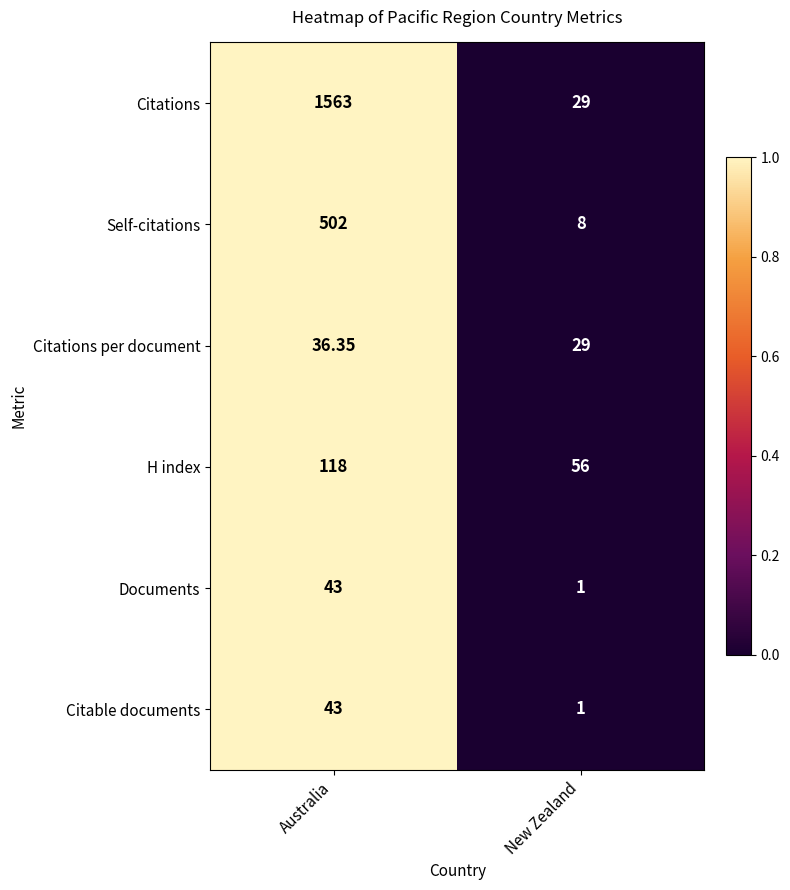

At which label does Citations per document first exceed 36?

Australia